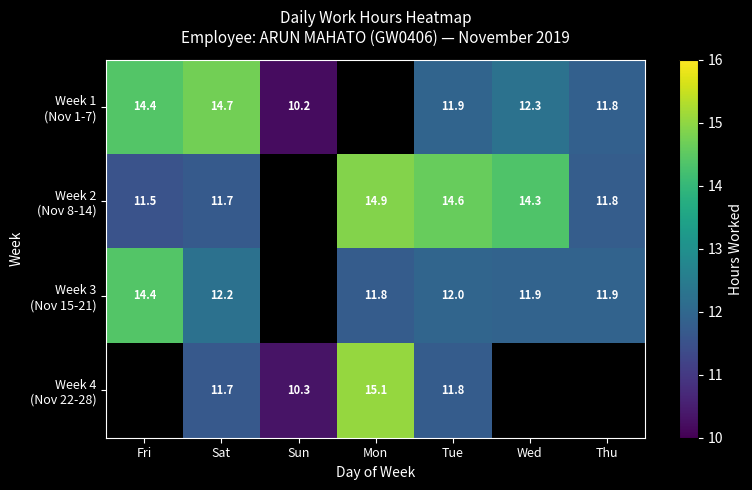

What is the total value across all series at Sat?

50.3